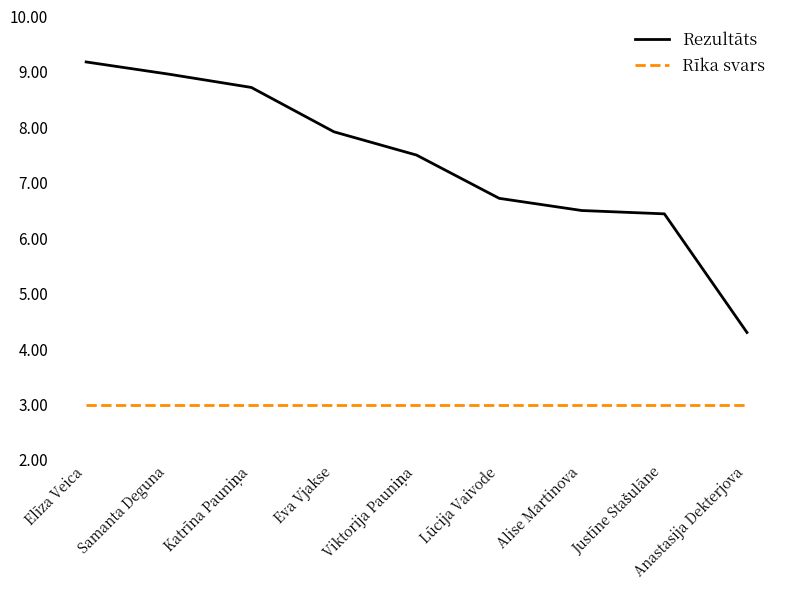

True or false: Rīka svars and Rezultāts intersect in this chart.

False